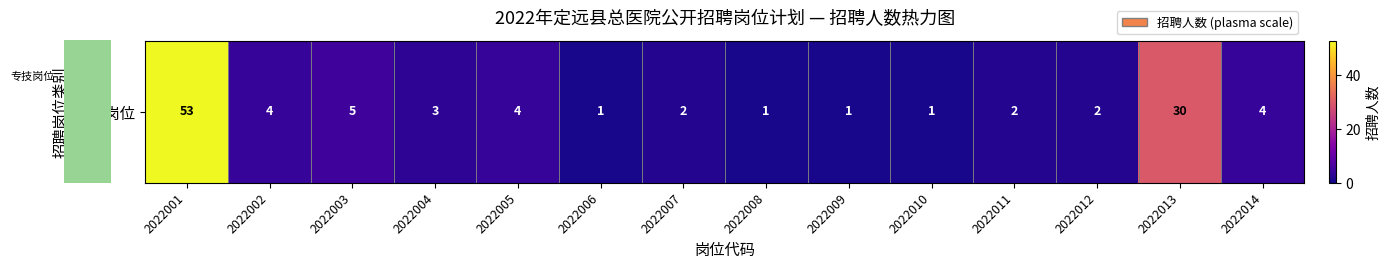

Where does the data first go above 3?

2022001